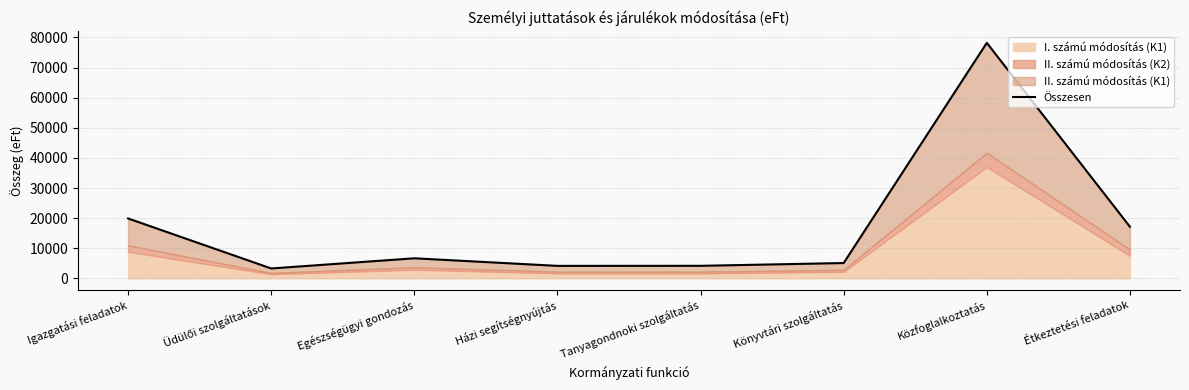

What is the ratio of the value at Tanyagondnoki szolgáltatás to the value at Közfoglalkoztatás?

0.1